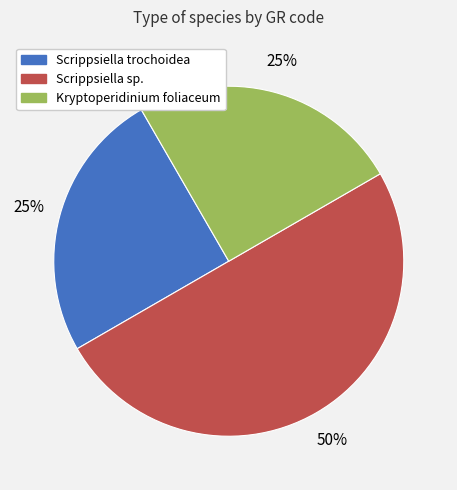

What is the ratio of the value at Scrippsiella sp. to the value at Scrippsiella trochoidea?

2.0